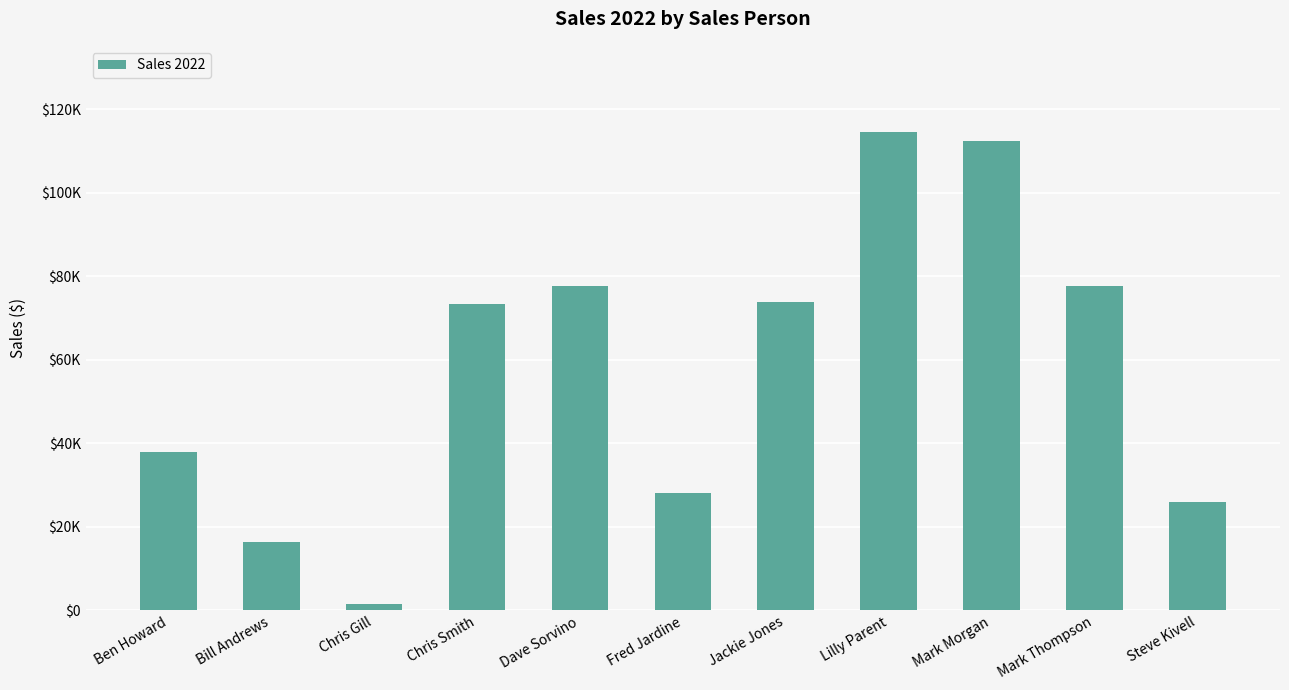

Which category has the highest value across all series?

Lilly Parent